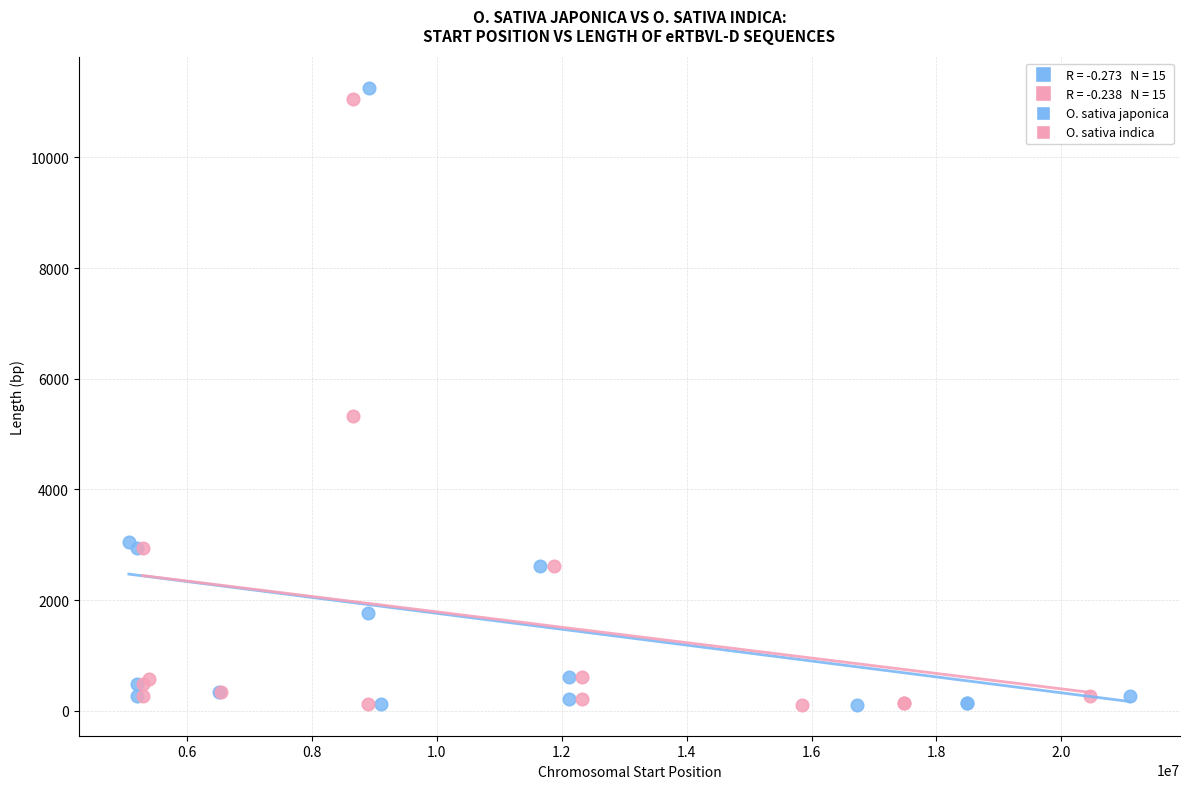

Which series has the widest spread of Y values?

O. sativa japonica